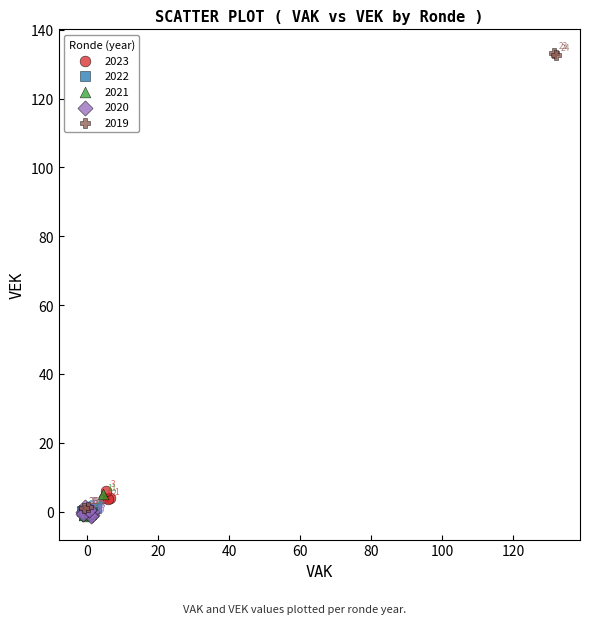

Which series contains the lowest Y value?

2020